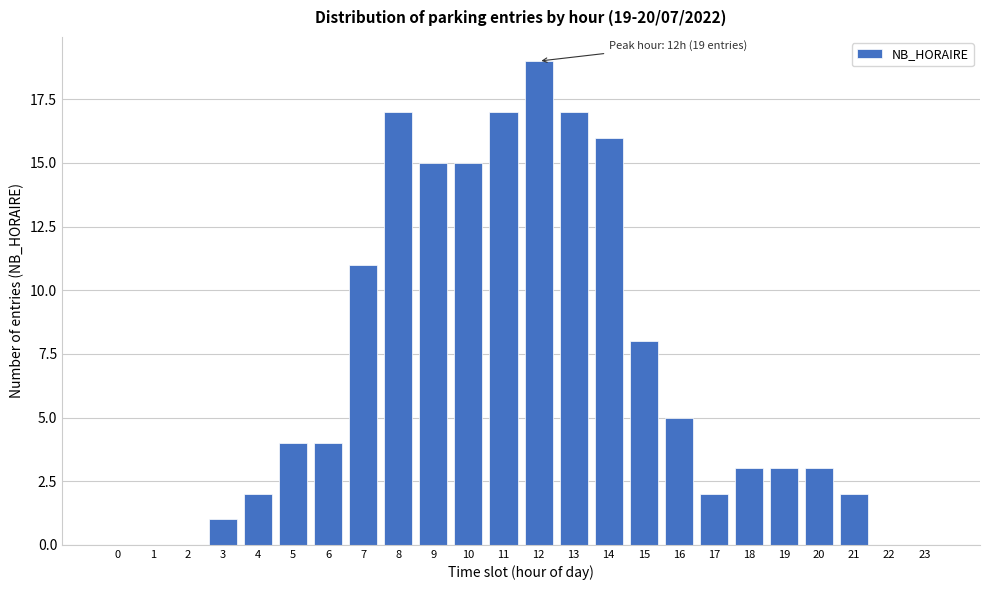

Reading right to left, transcribe all the data shown in this chart.

23=0	22=0	21=2	20=3	19=3	18=3	17=2	16=5	15=8	14=16	13=17	12=19	11=17	10=15	9=15	8=17	7=11	6=4	5=4	4=2	3=1	2=0	1=0	0=0